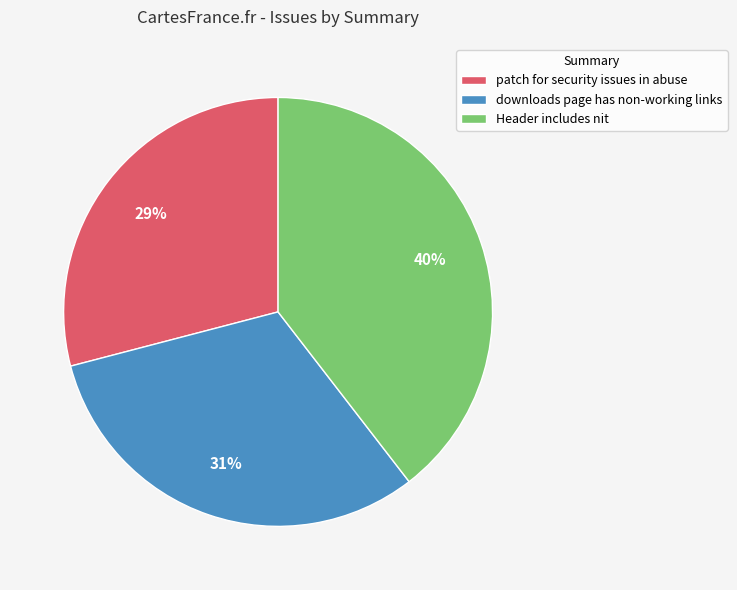

Which has a higher value, Header includes nit or patch for security issues in abuse?

Header includes nit